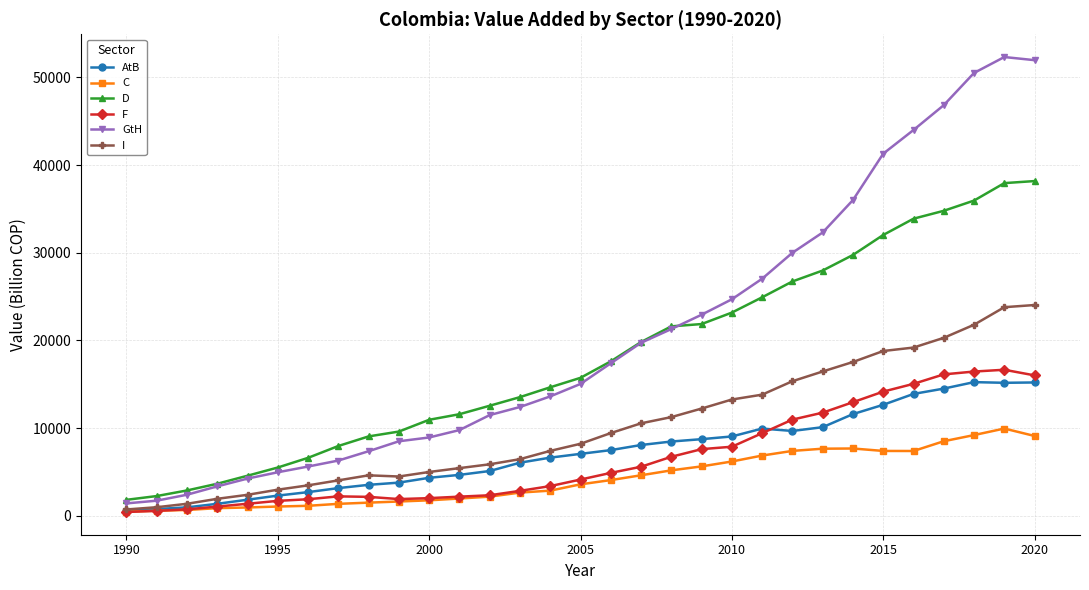

What is the value of the AtB point at the 21st from the left?

9041.0